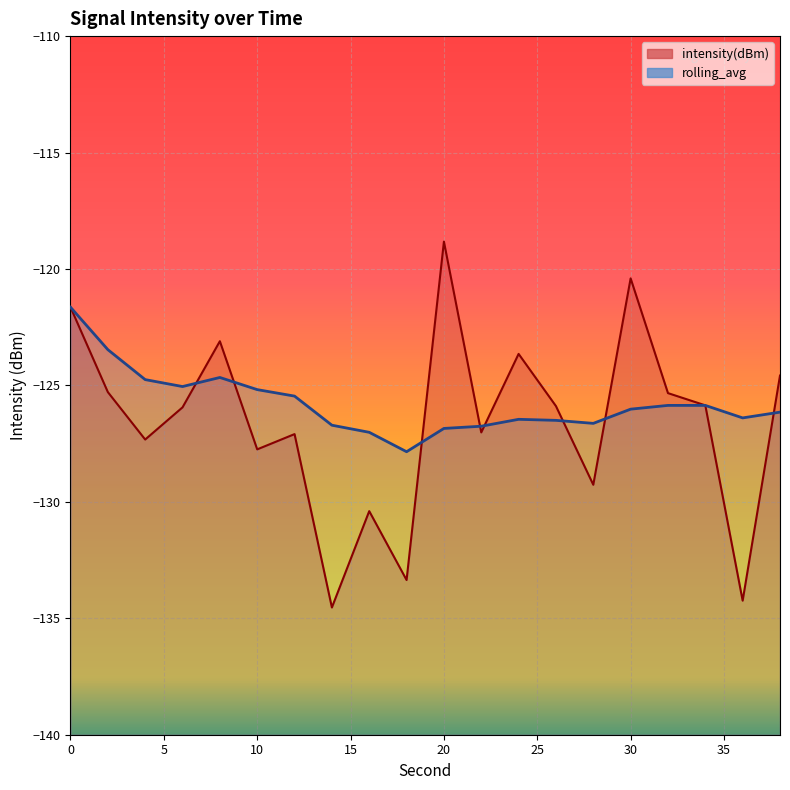

Does the chart display data point markers on the line(s)?

No